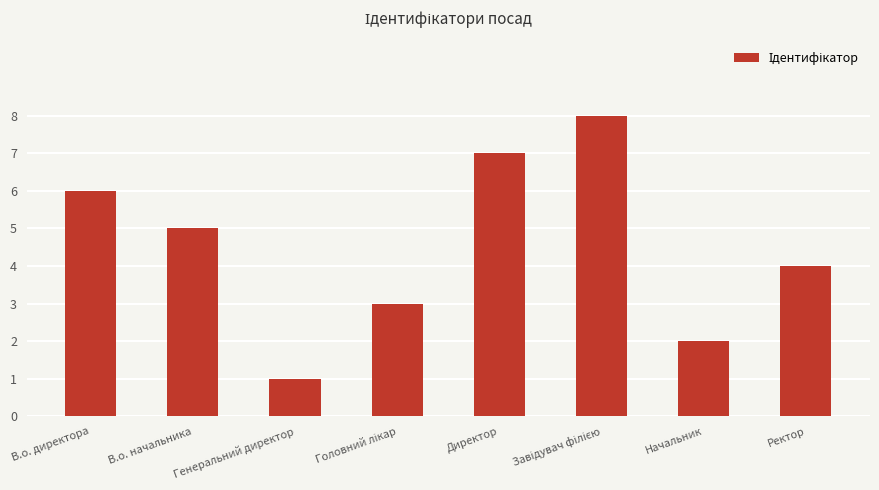

What is the greatest value displayed?

8